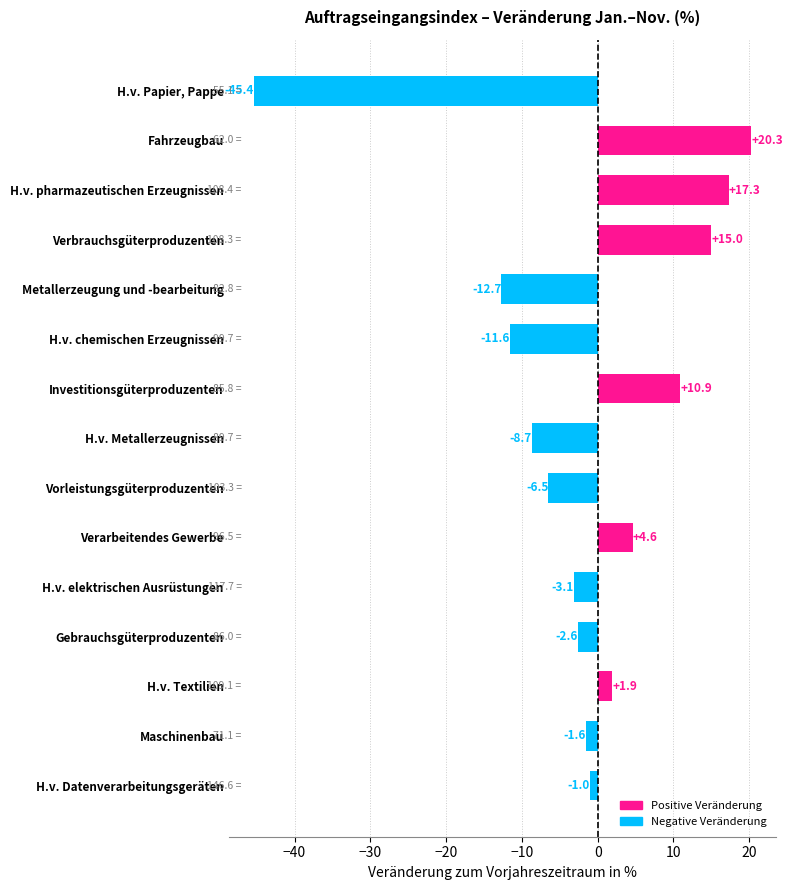

How many values are below zero?

9